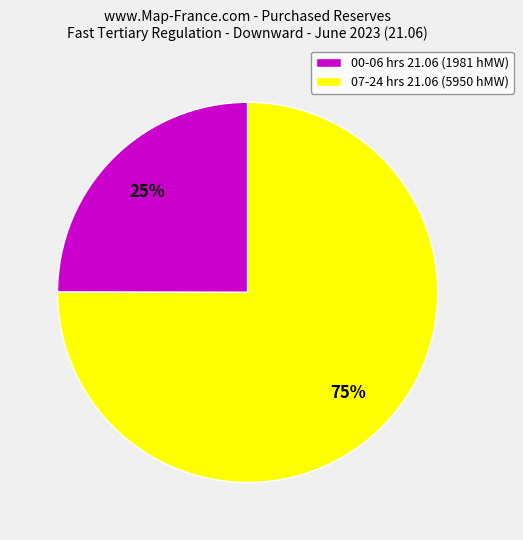

Is it true that 07-24 hrs 21.06 (5950 hMW) is 75% of the pie?

True